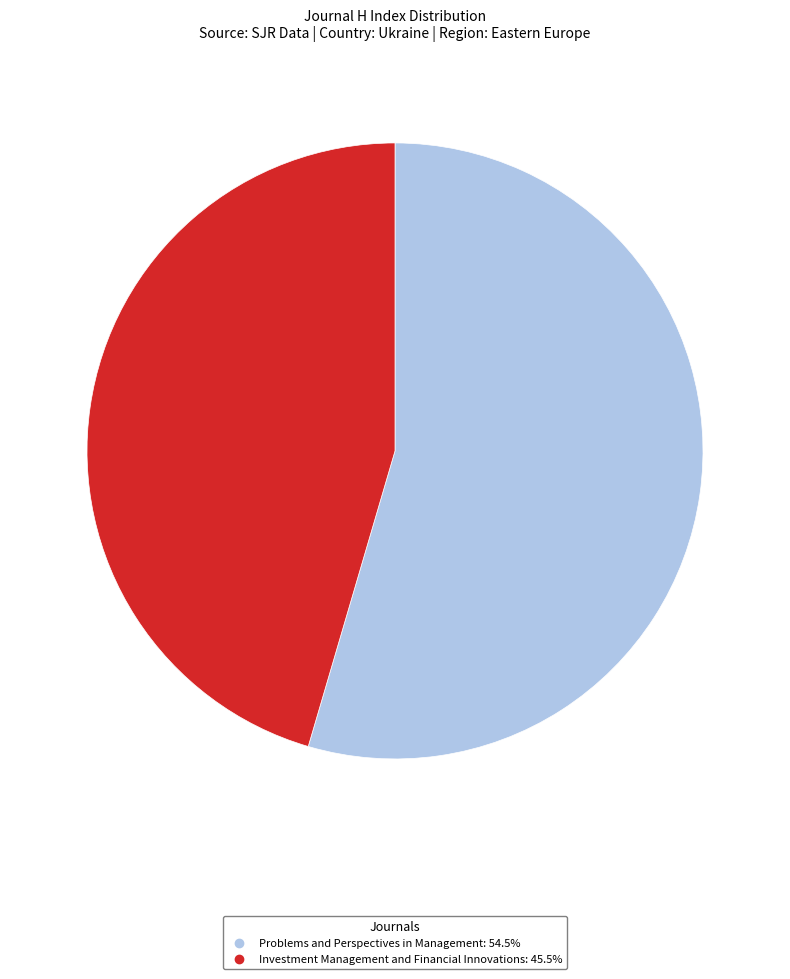

Count the number of slices in the pie.

2